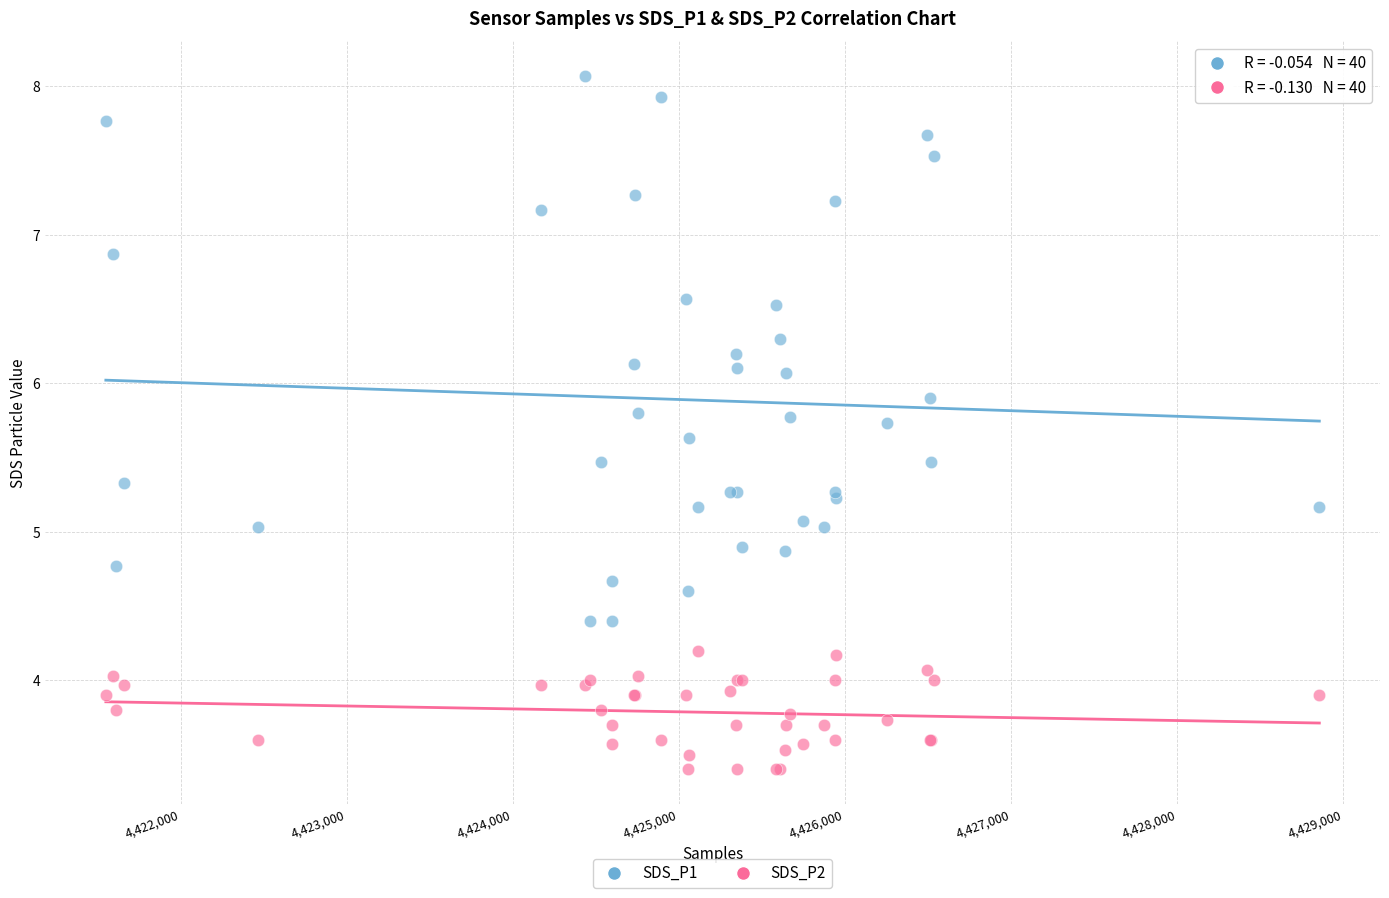

What are all the series names shown in the legend?

SDS_P1, SDS_P2